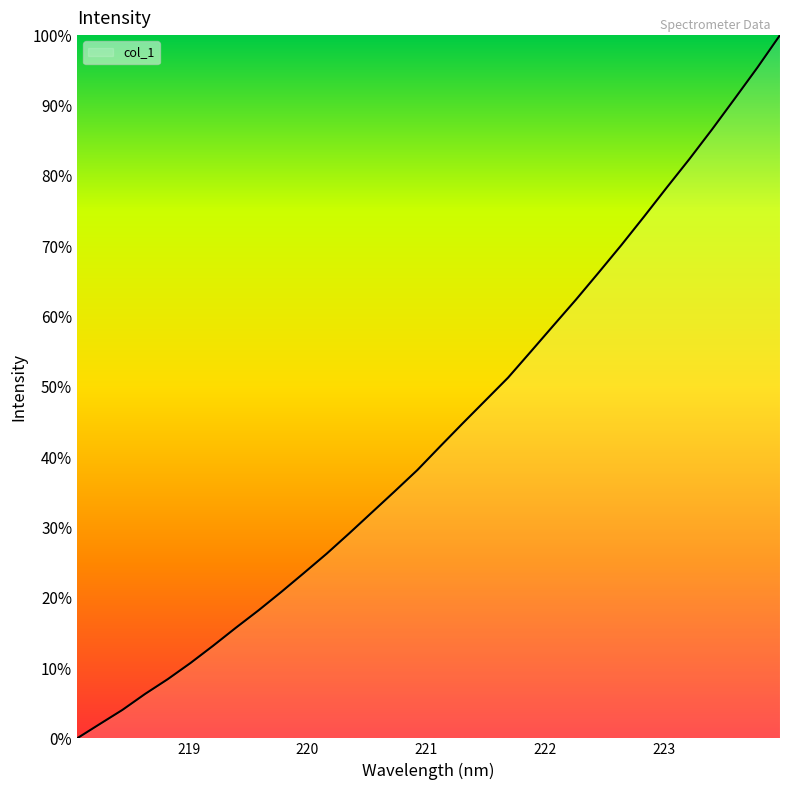

What is the difference between the maximum and minimum values?

100.0